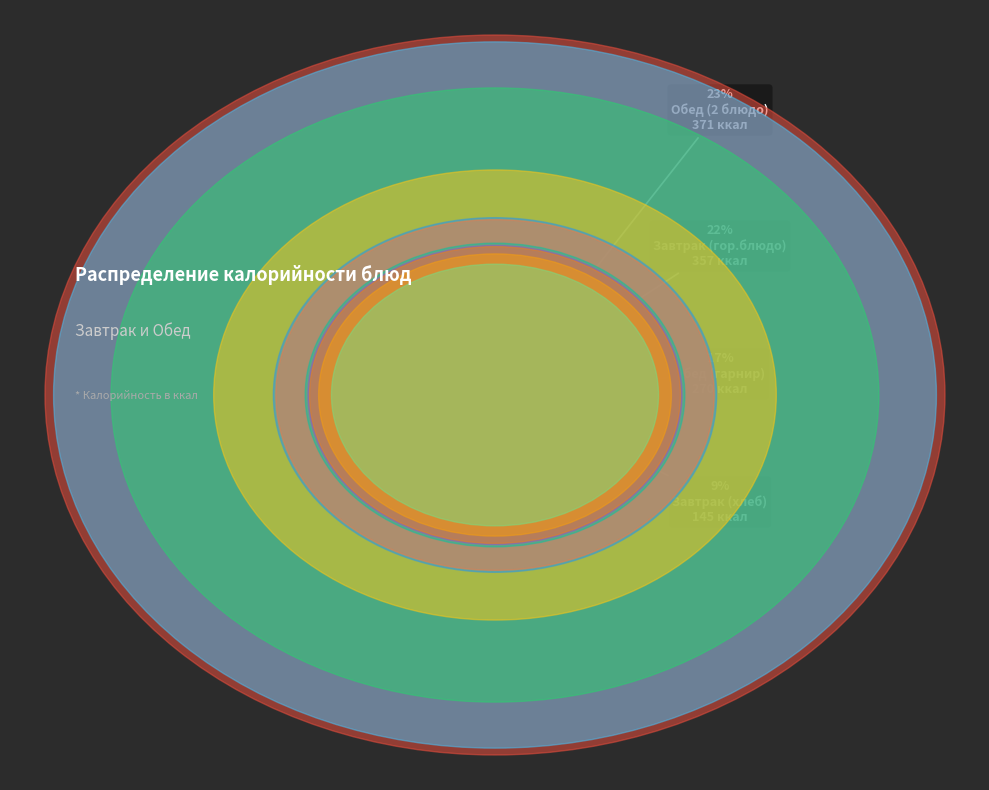

To the nearest percent, what is the difference between the largest and smallest slice percentages?

20%